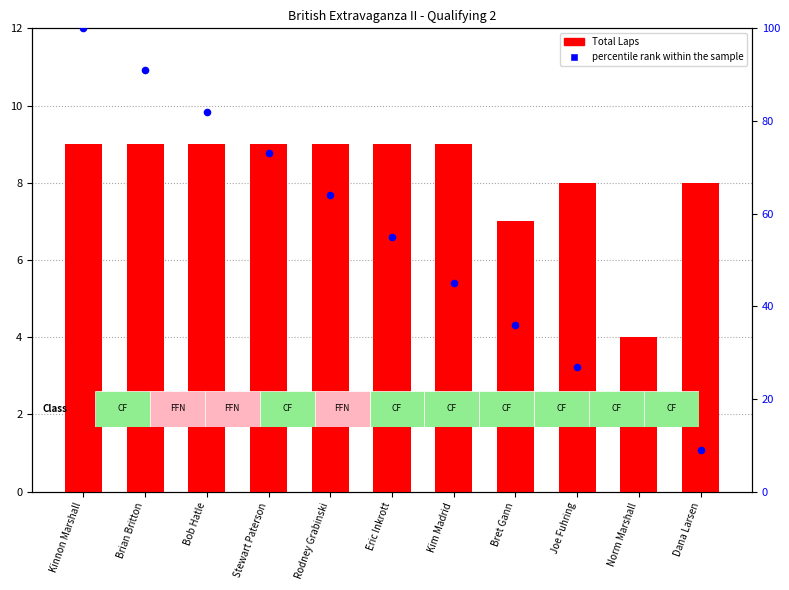

At how many categories does at least one series exceed 68?

4